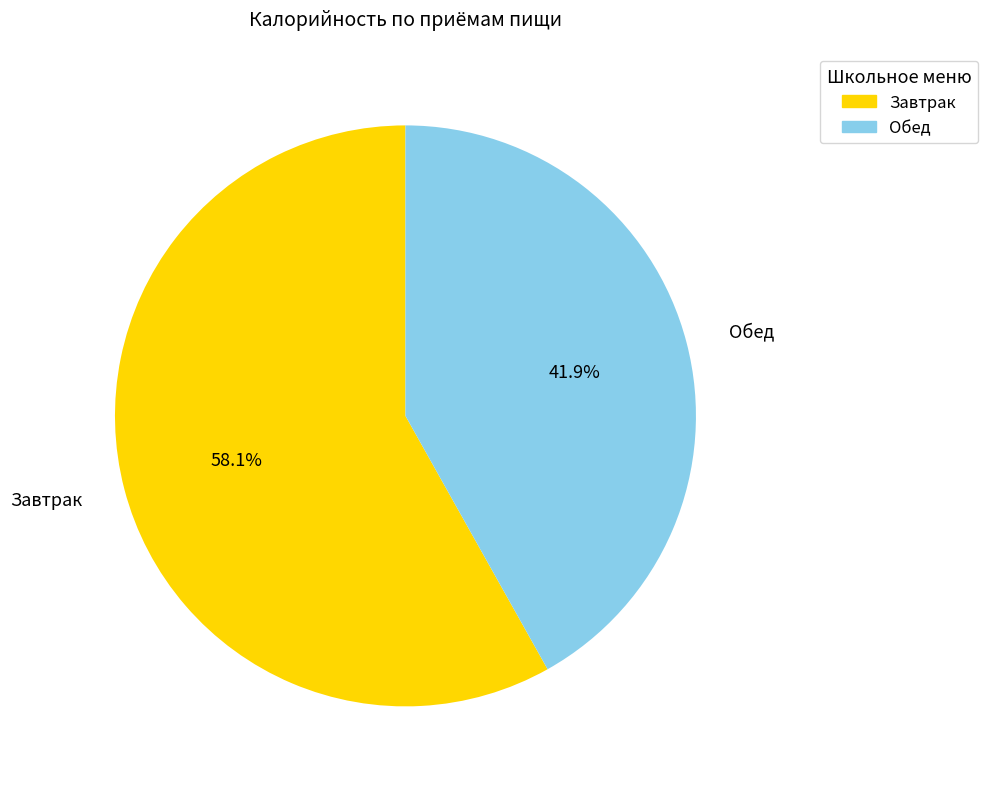

How many segments does this pie chart have?

2